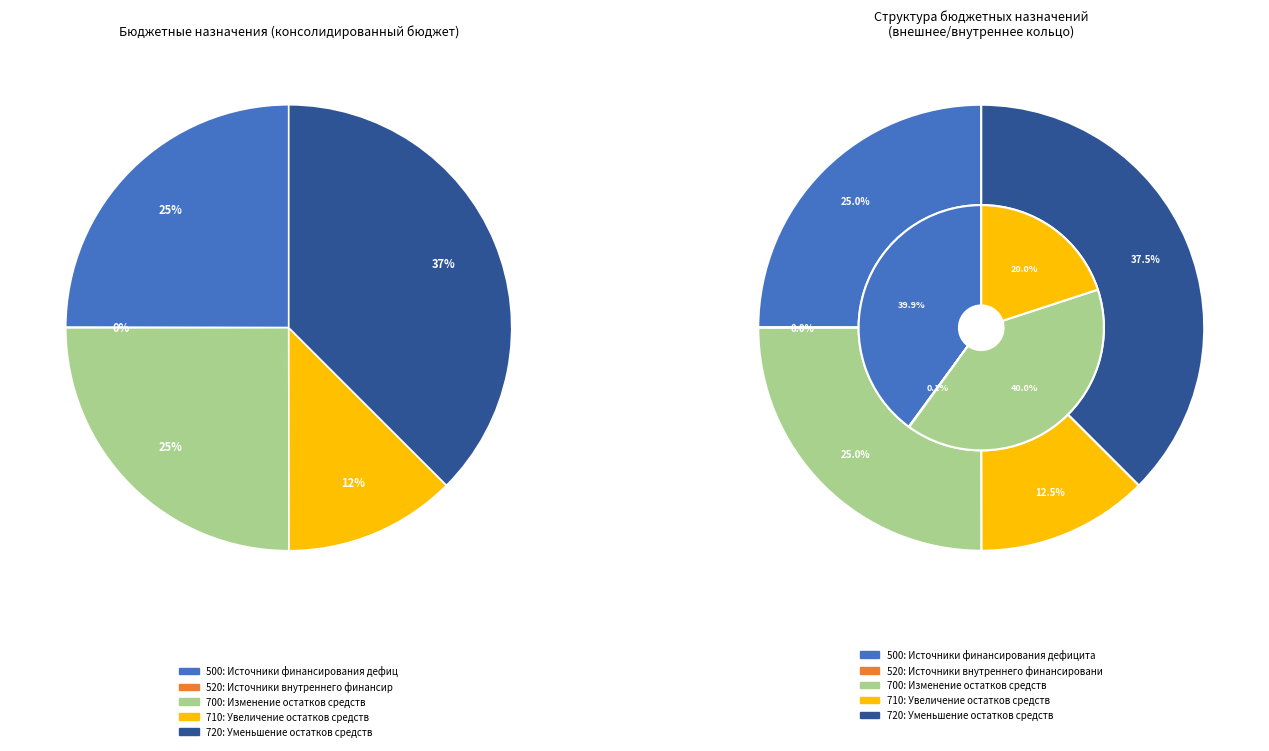

Rank the categories by value from highest to lowest.

720, 700, 500, 710, 520